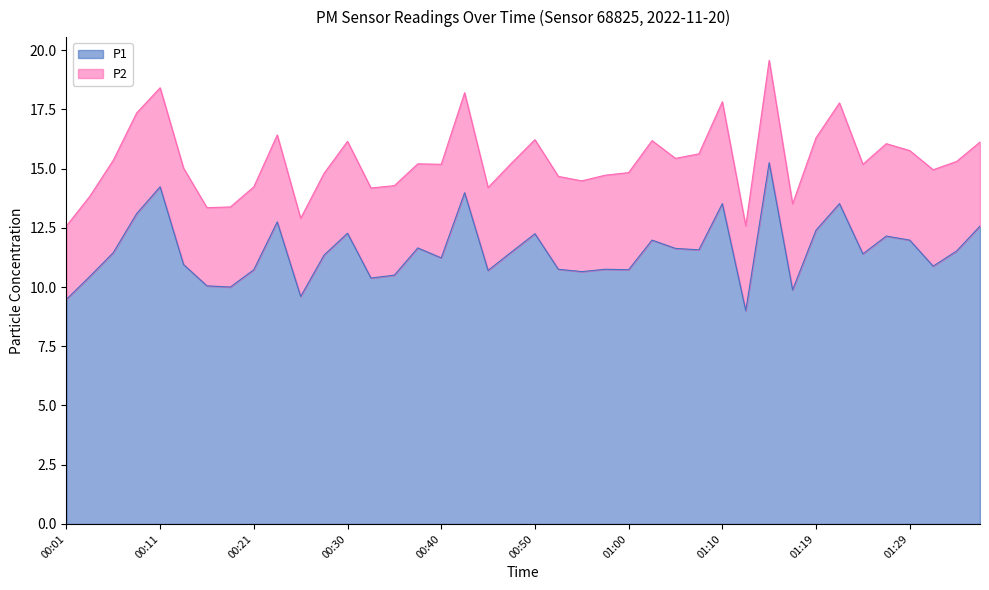

Which label corresponds to the largest value in the chart?

01:14